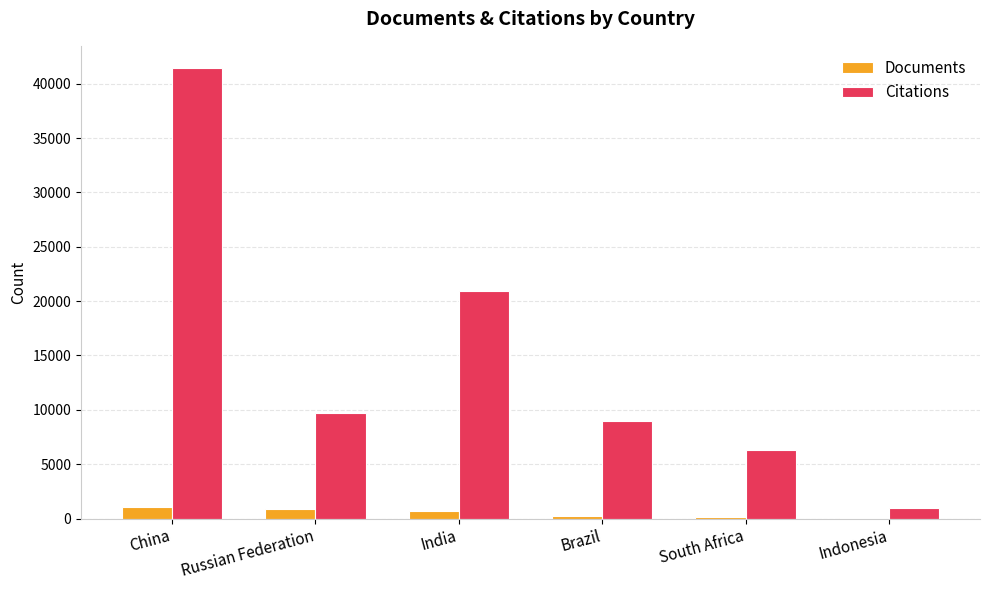

Is it true that Citations equals 2385 at South Africa?

False